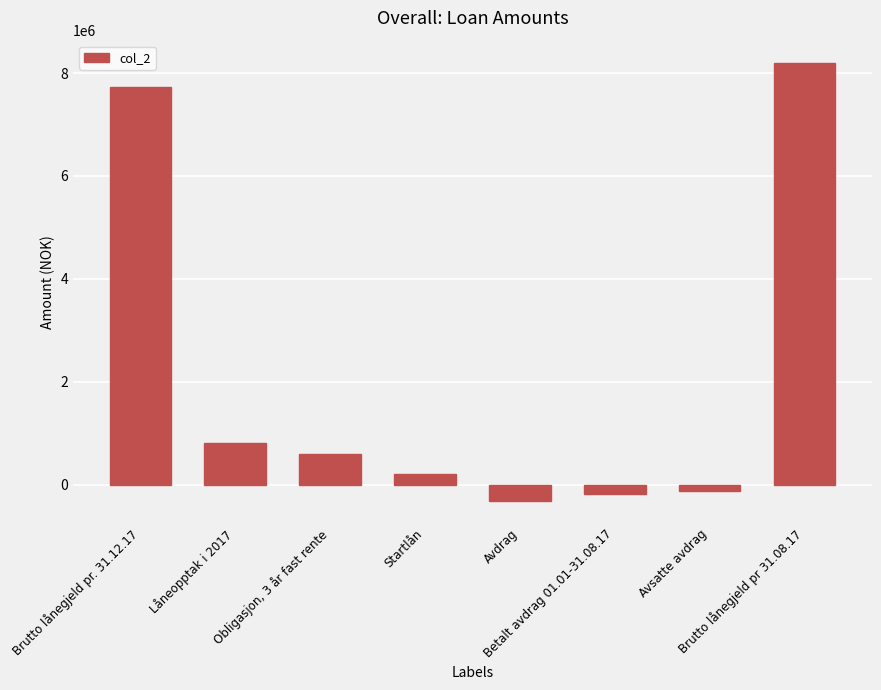

What is the sum of the values at Avdrag and Brutto lånegjeld pr 31.08.17?

7881000